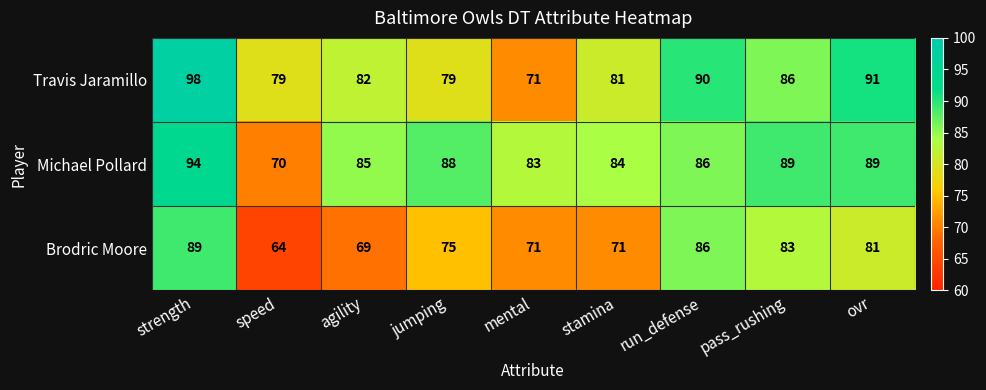

Count the number of data series in this chart.

3